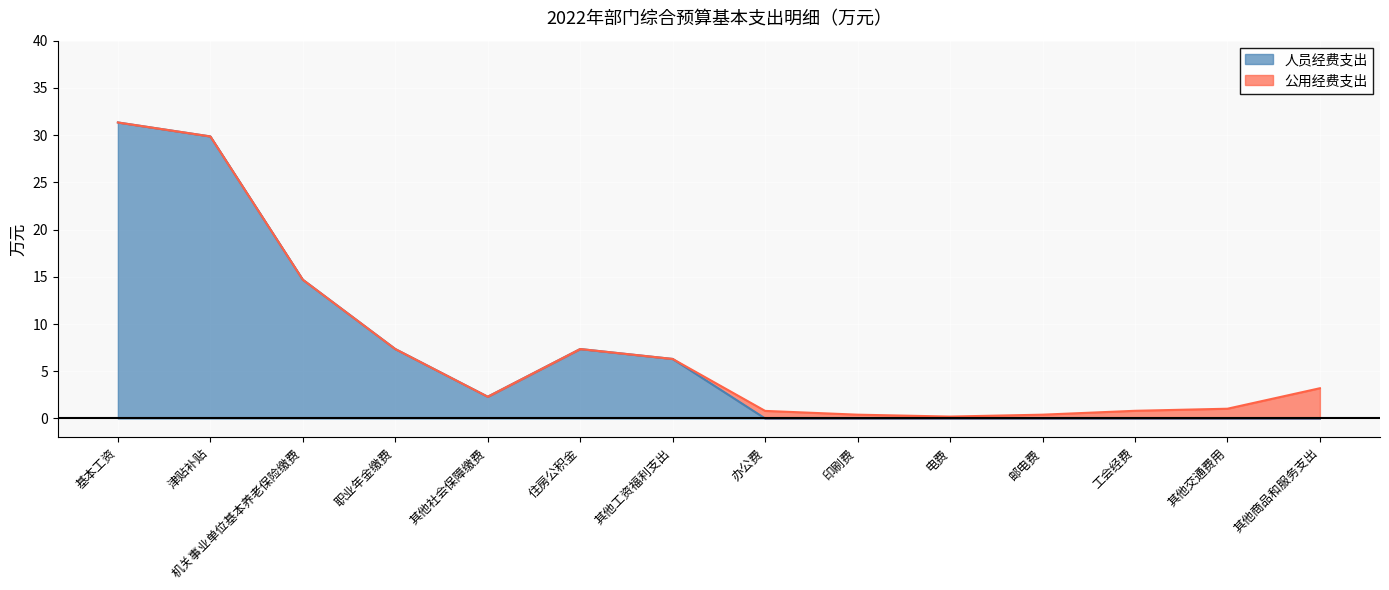

What is the difference between the values at 工会经费 and 其他工资福利支出?

6.3